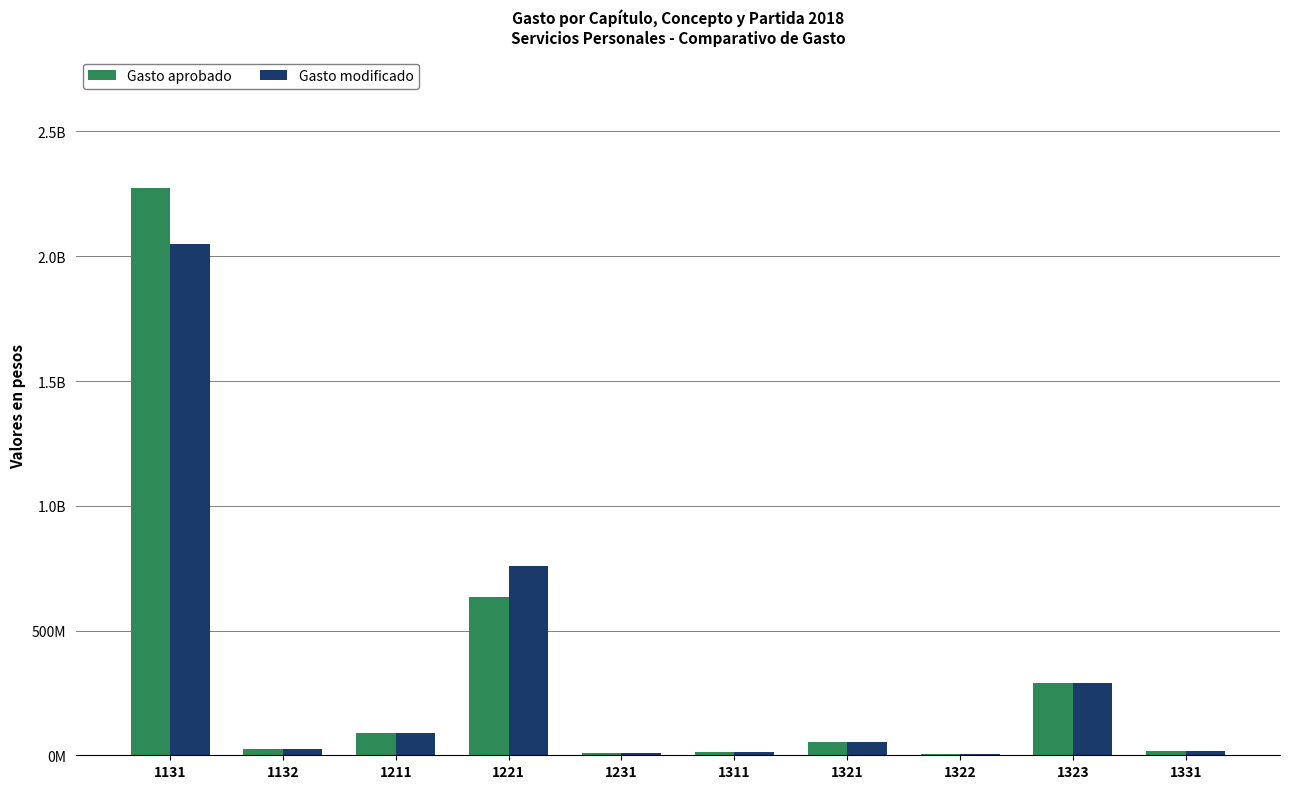

Which series changed the most between 1131 and 1322?

Gasto aprobado